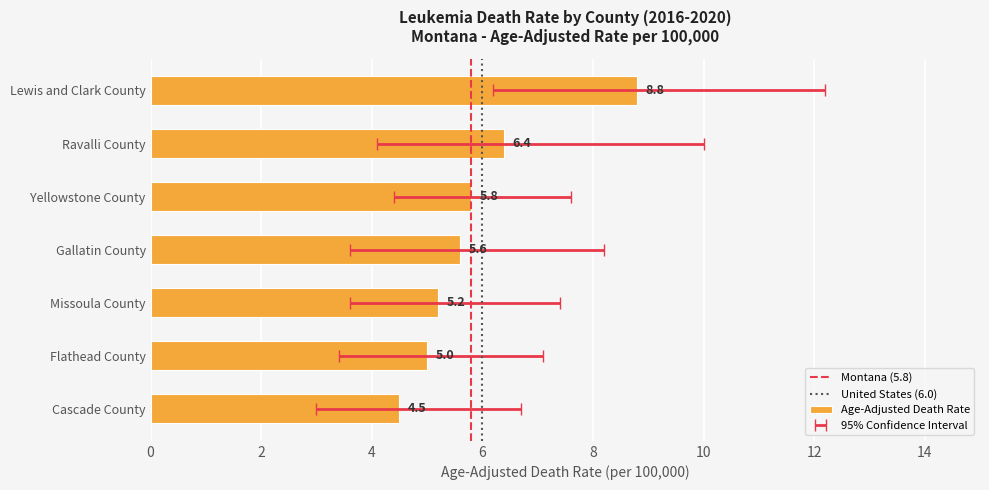

At which category does the chart reach its peak across all series?

Lewis and Clark County